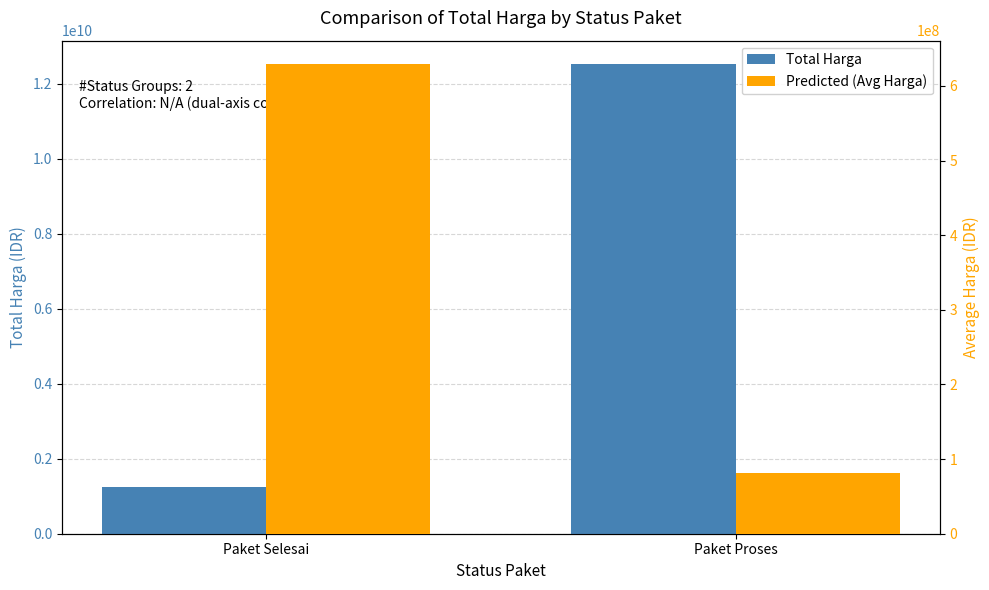

True or false: Predicted (Avg Harga) has a value of 52940074 at Paket Proses.

False